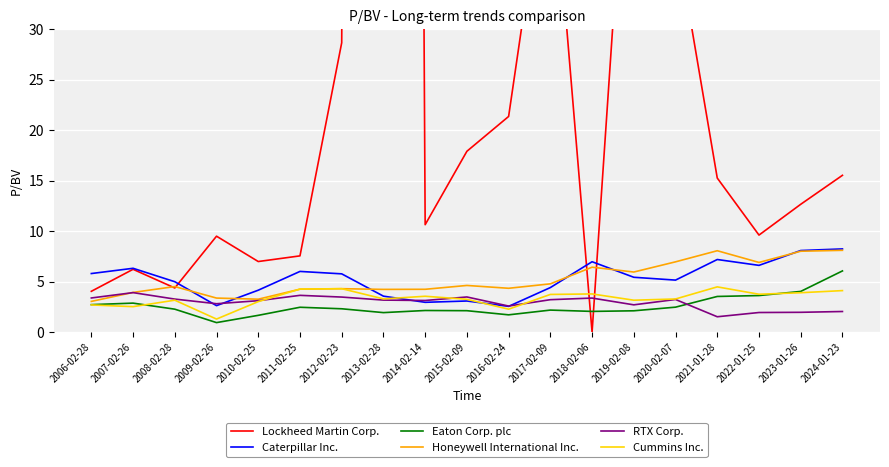

Is it true that Eaton Corp. plc equals 2.5 at 2011-02-25?

True